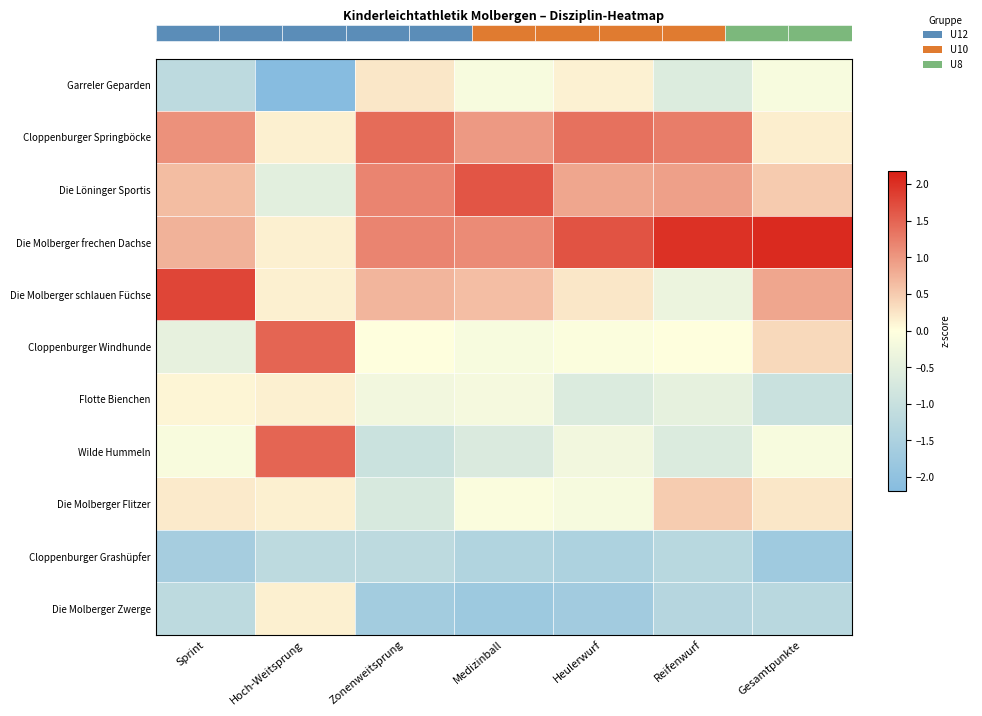

Is it true that Die Löninger Sportis equals 1.7 at Medizinball?

True